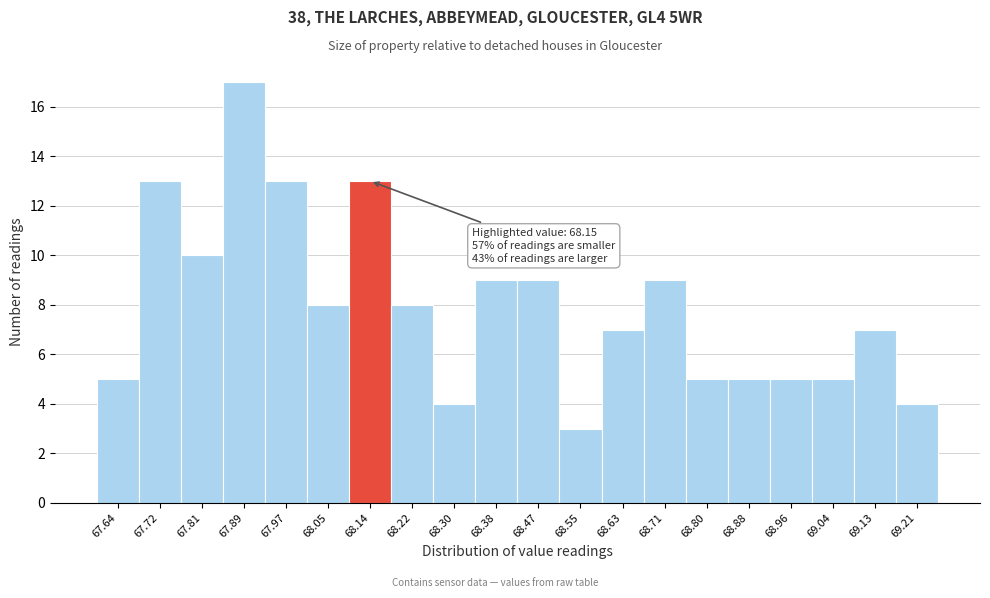

Which range on the x-axis has the tallest bar?

67.85 to 67.93